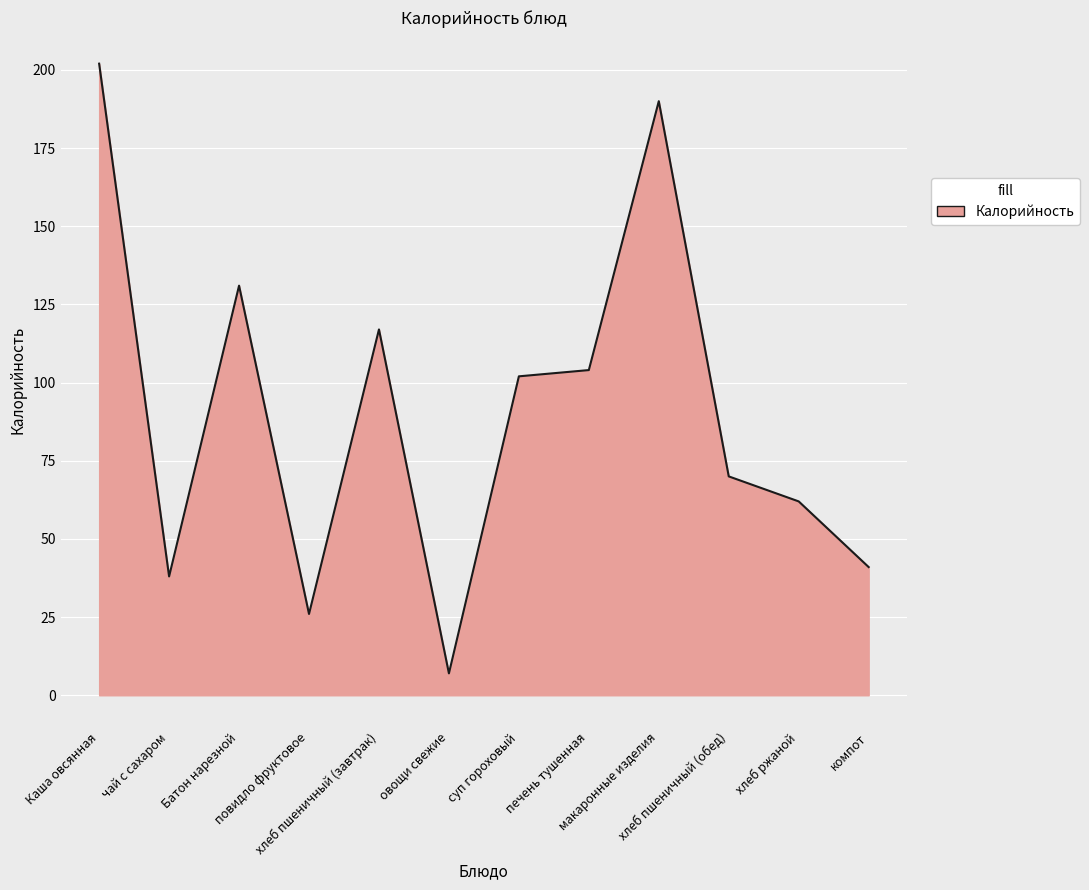

List the labels in order of value, smallest first.

овощи свежие, повидло фруктовое, чай с сахаром, компот, хлеб ржаной, хлеб пшеничный (обед), суп гороховый, печень тушенная, хлеб пшеничный (завтрак), Батон нарезной, макаронные изделия, Каша овсянная